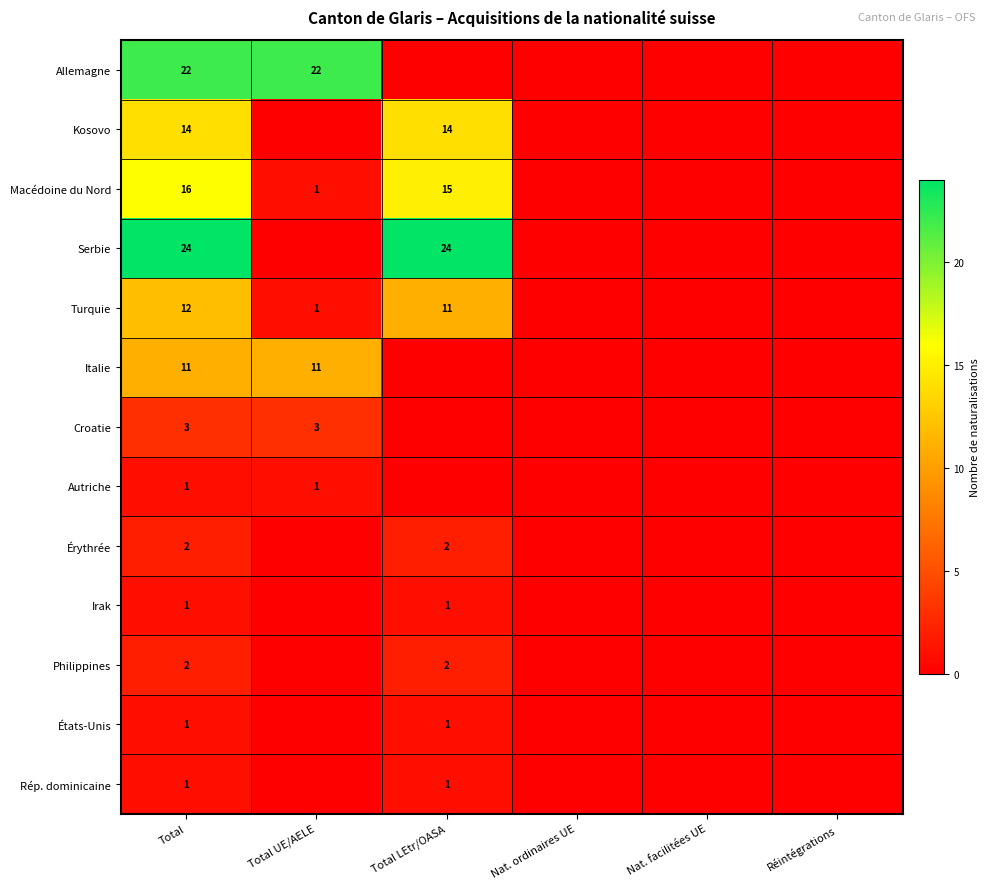

The value of Serbie at Total LEtr/OASA is 38. True or false?

False